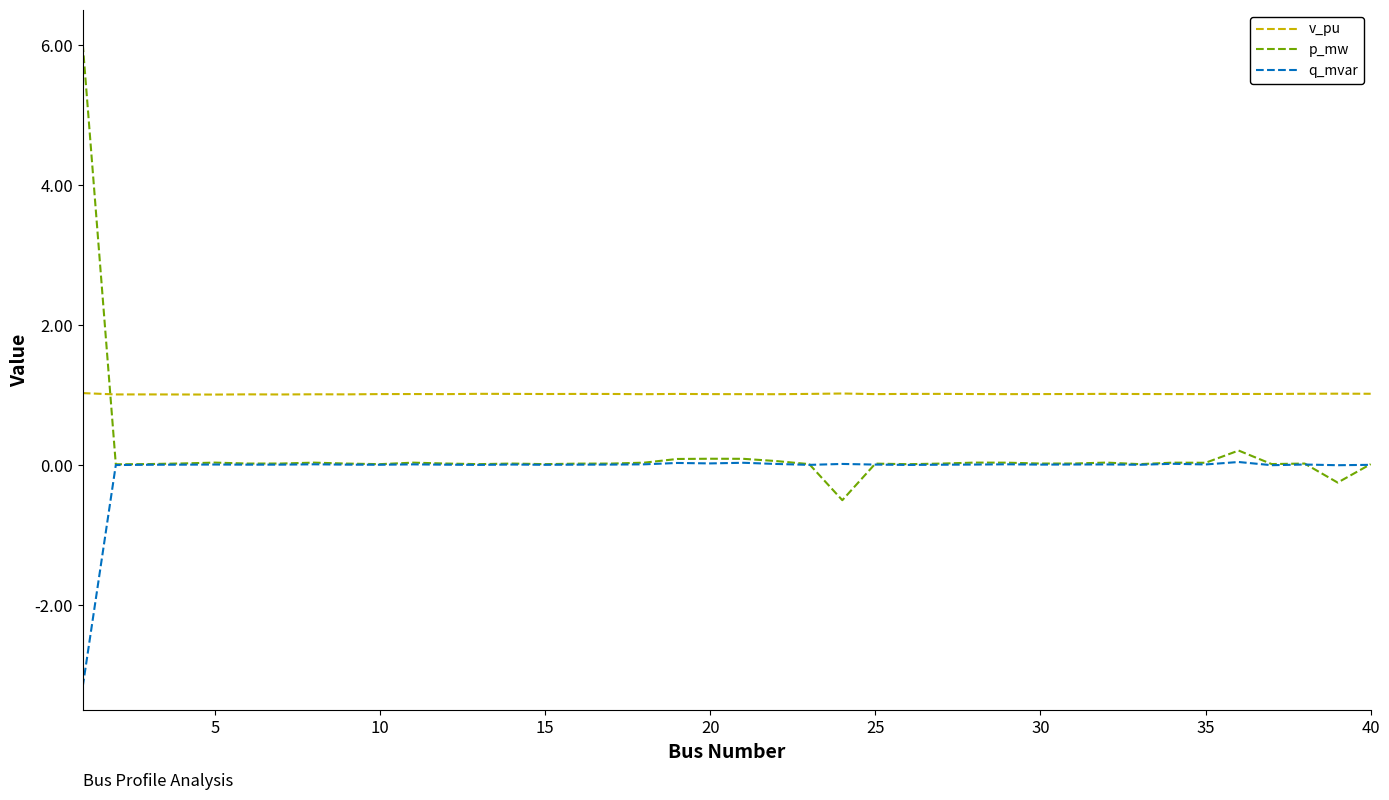

True or false: q_mvar and v_pu intersect in this chart.

False